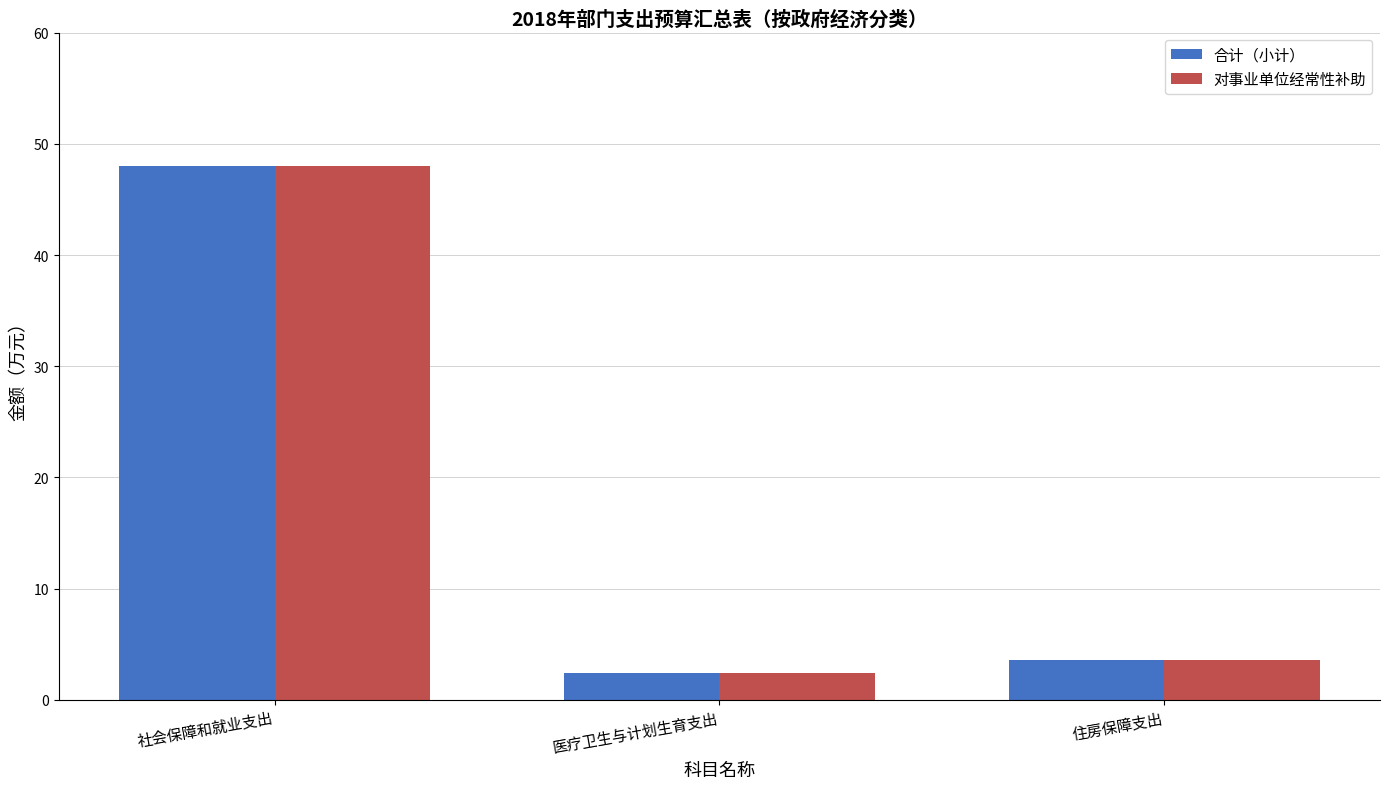

What is the value of the 合计（小计） bar at the 1st from the left?

48.0